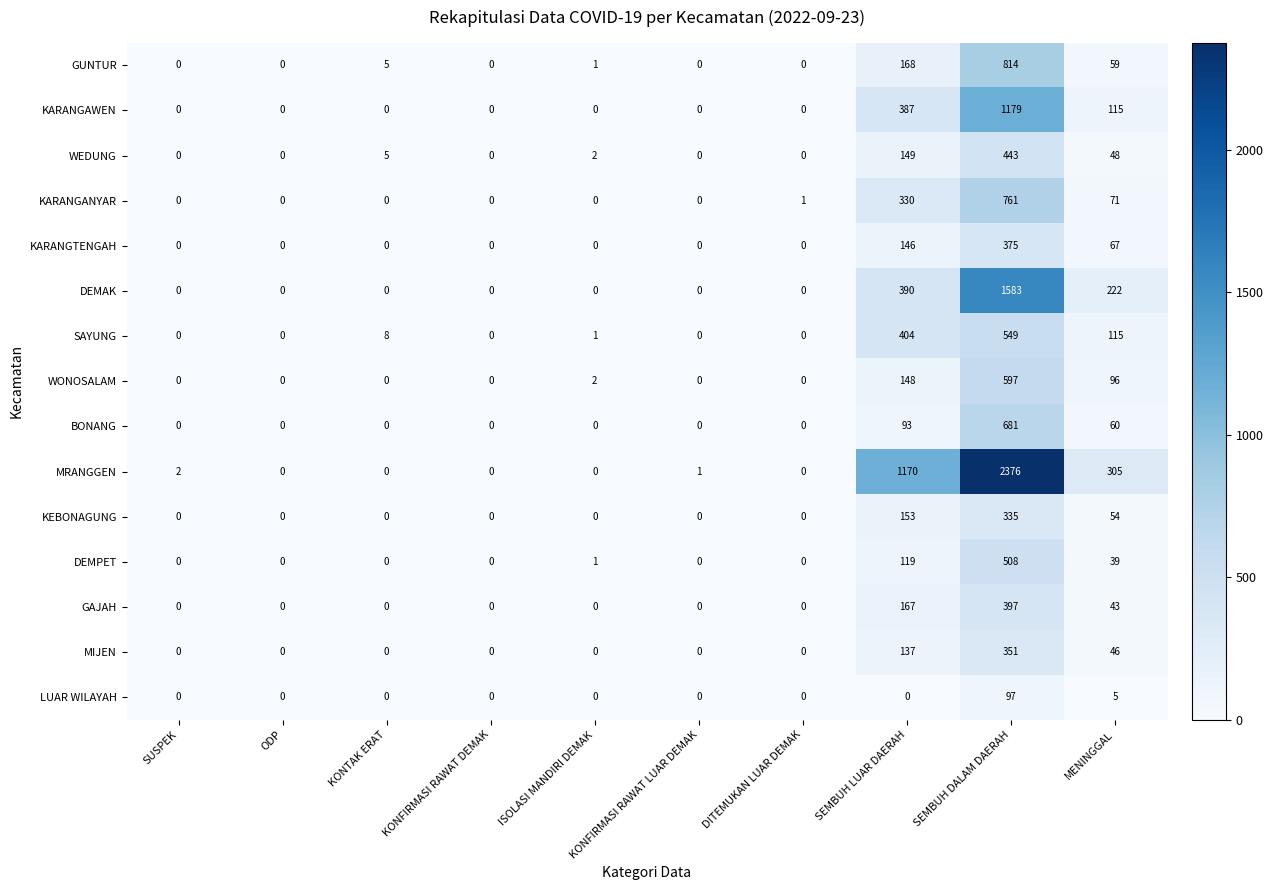

Which series has the largest total across all categories?

MRANGGEN